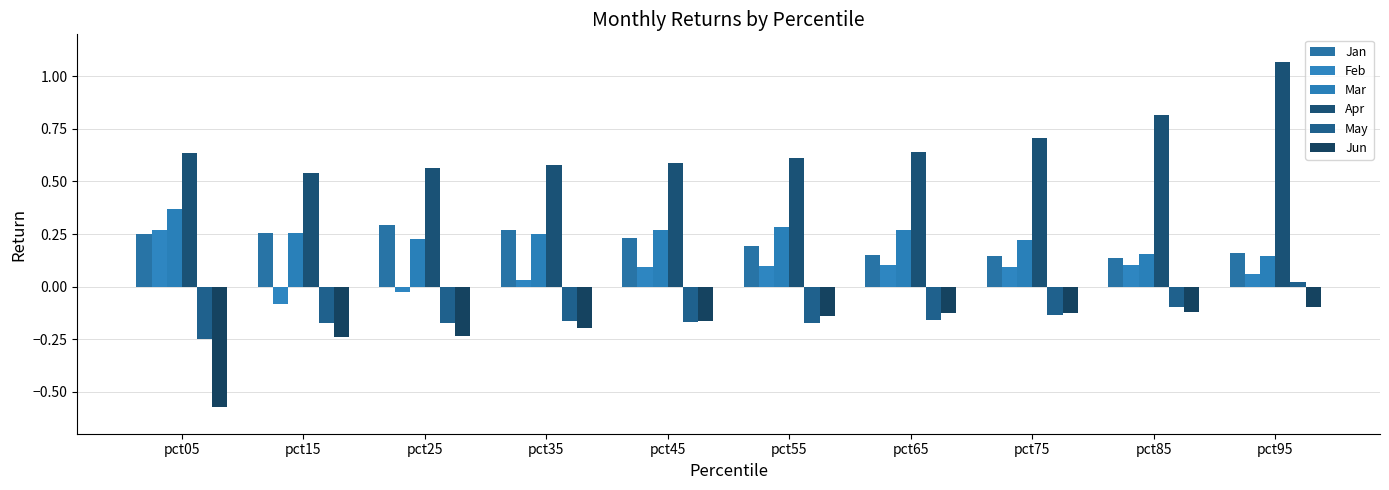

True or false: Mar has a value of 0.3 at pct55.

True